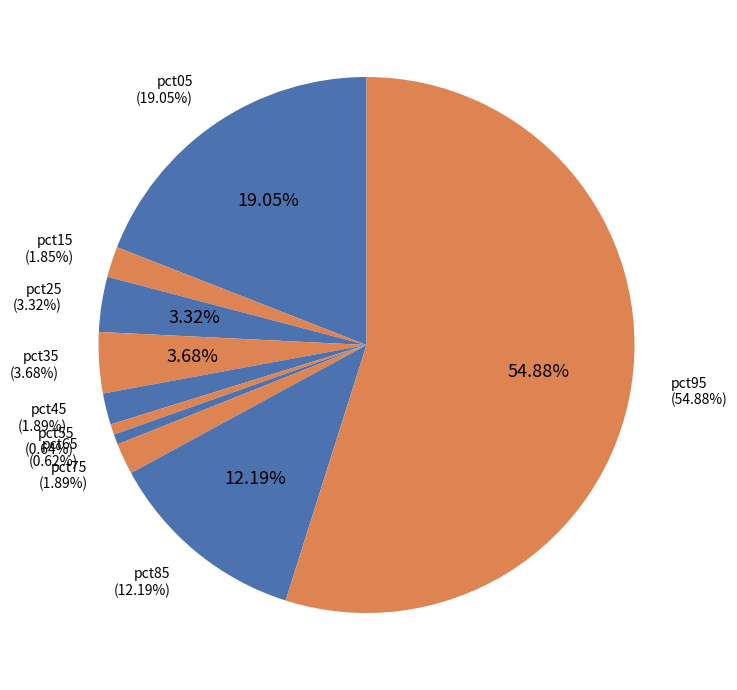

Which category accounts for the majority?

pct95